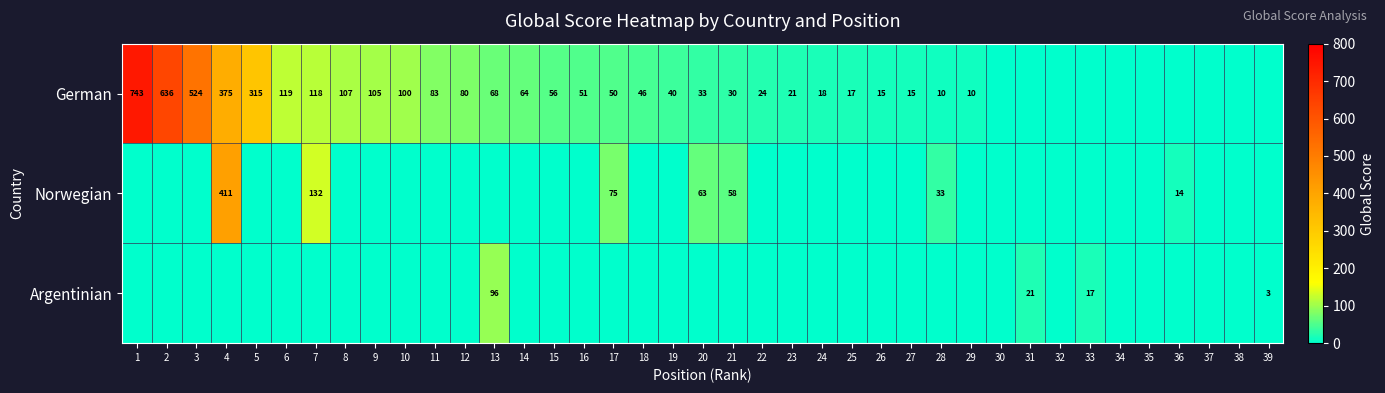

Is it true that Norwegian equals 33 at 20?

False